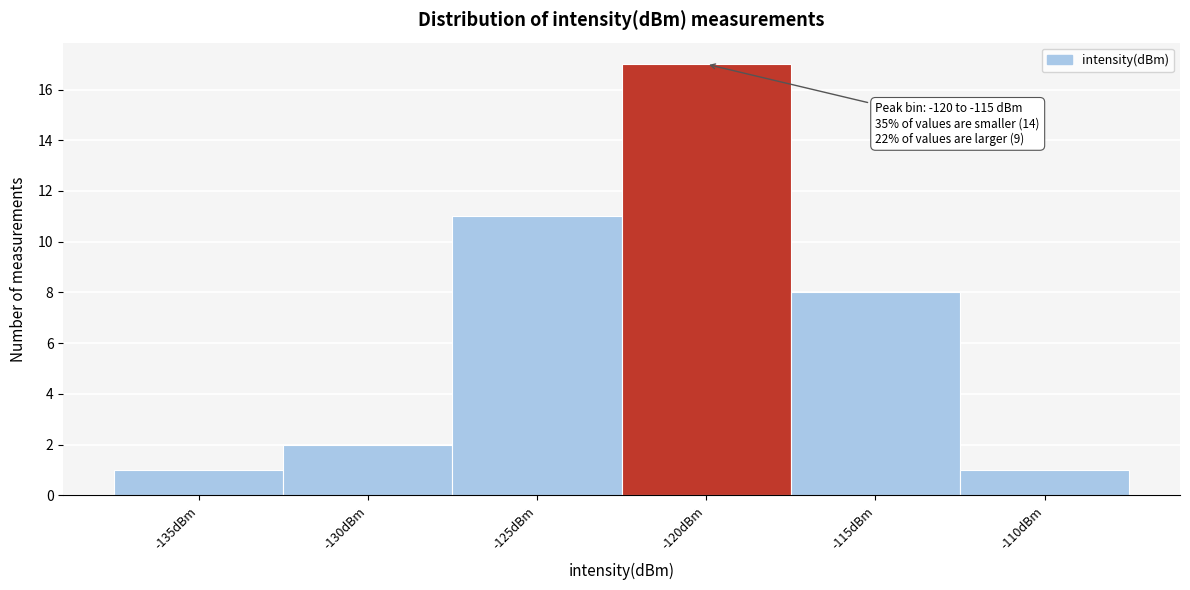

Reading left to right, what are all the values shown in this chart?

-135dBm=1	-130dBm=2	-125dBm=11	-120dBm=17	-115dBm=8	-110dBm=1